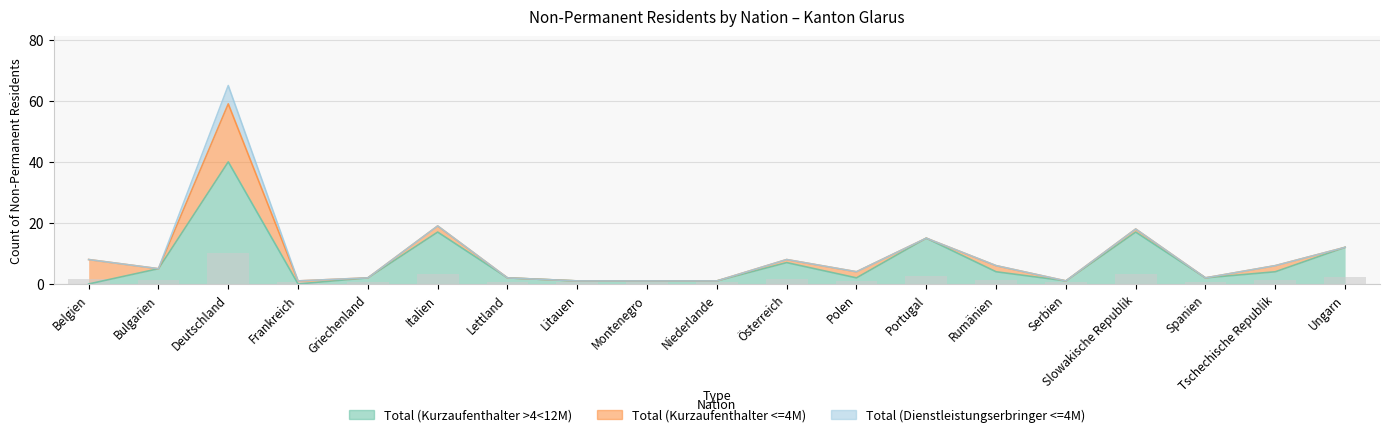

Where is Total (Dienstleistungserbringer <=4M) nearest to the value 3?

Belgien